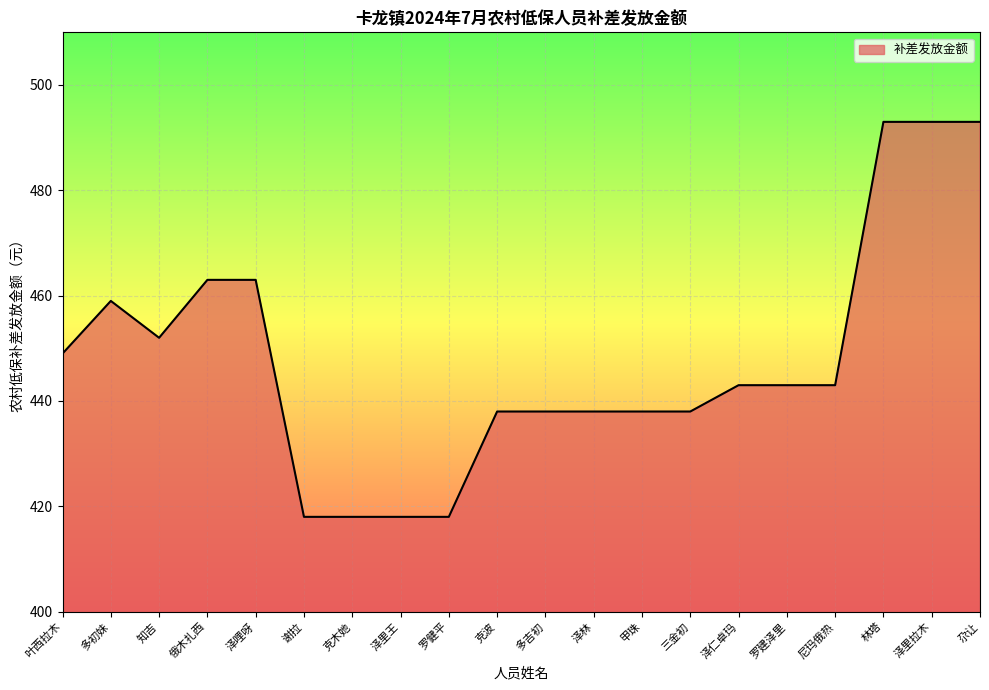

Reading left to right, extract all data points from this chart.

叶西拉木=449	多初妹=459	知吉=452	俄木扎西=463	泽哩呀=463	谢拉=418	克木她=418	泽里王=418	罗健平=418	克波=438	多吉初=438	泽林=438	甲珠=438	三金初=438	泽仁卓玛=443	罗建泽里=443	尼玛俄热=443	林塔=493	泽里拉木=493	尕让=493